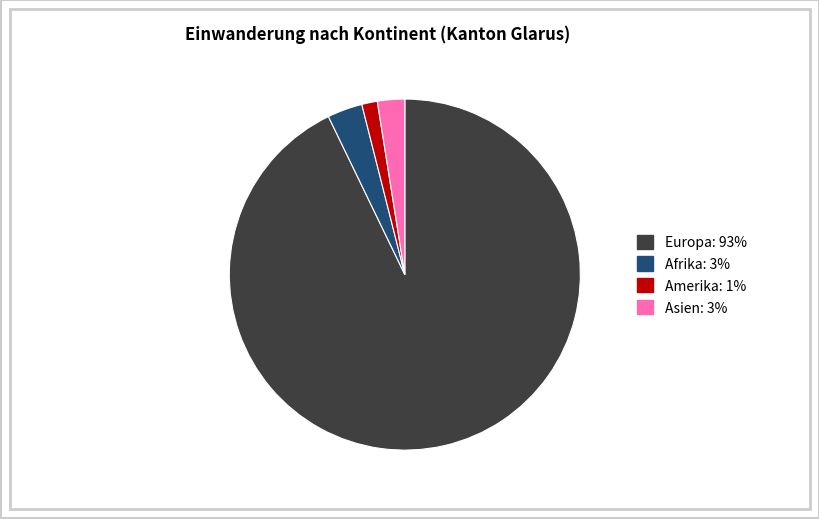

Does any single category account for the majority?

Yes